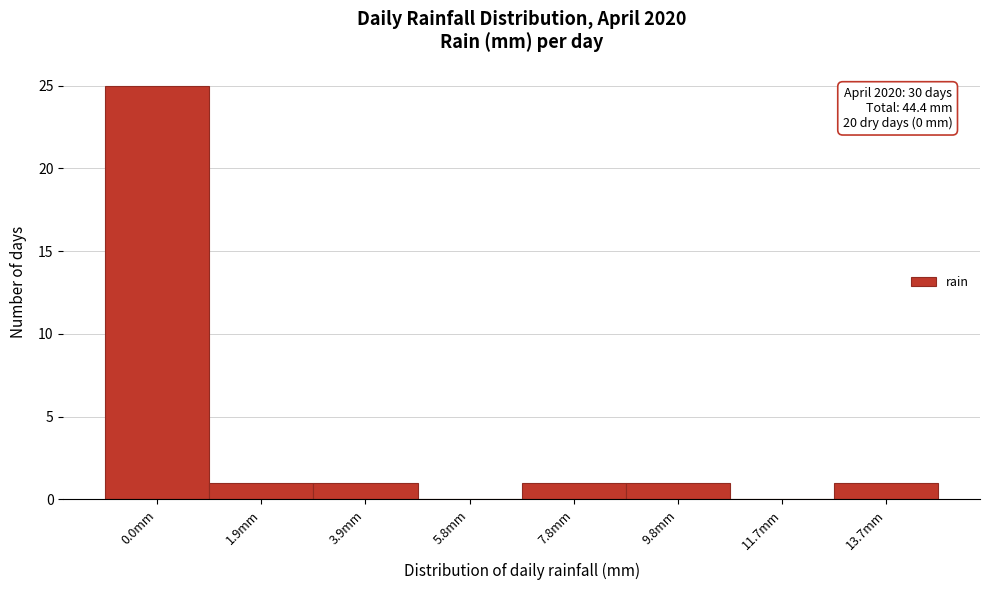

Reading right to left, list all the values displayed in this chart.

13.7mm=1	11.7mm=0	9.8mm=1	7.8mm=1	5.8mm=0	3.9mm=1	1.9mm=1	0.0mm=25